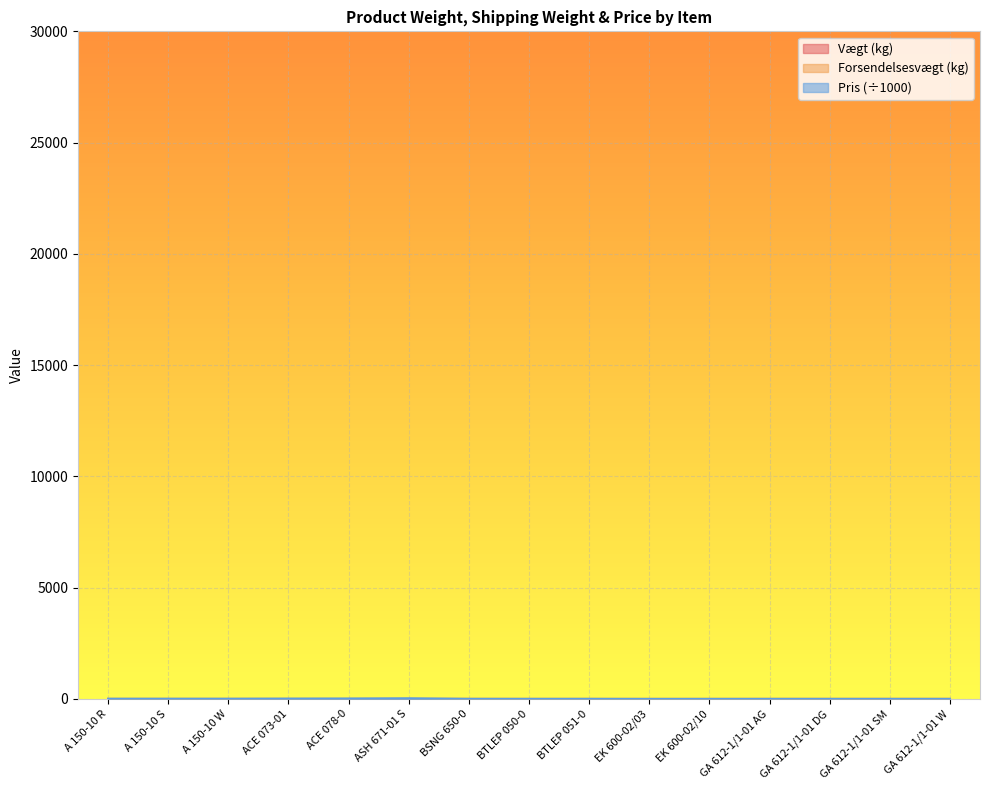

Which series has the widest spread of values?

Pris